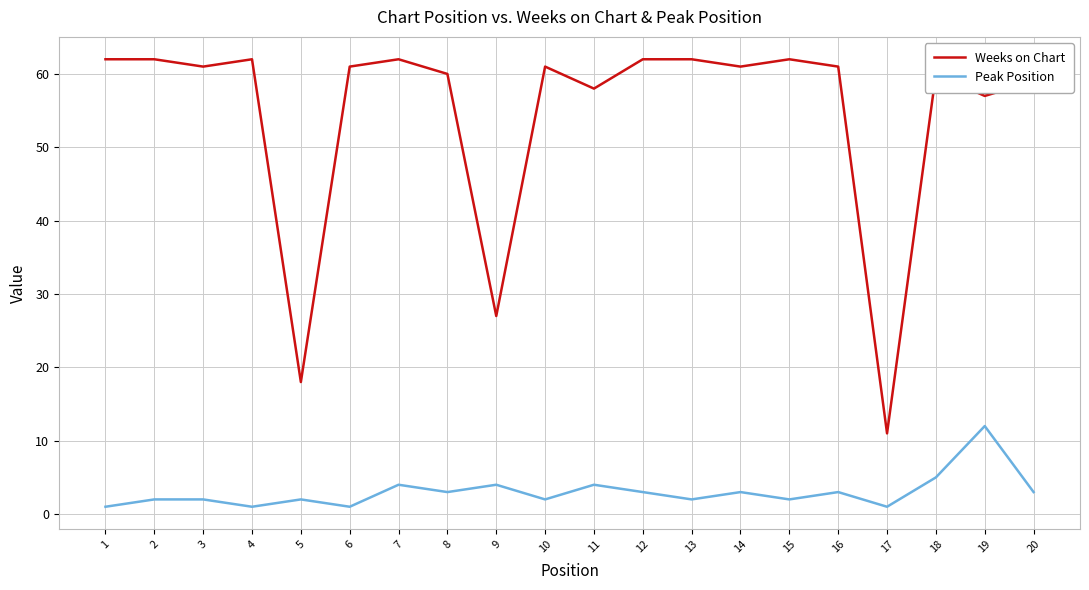

At which category does Peak Position reach its first local valley?

4